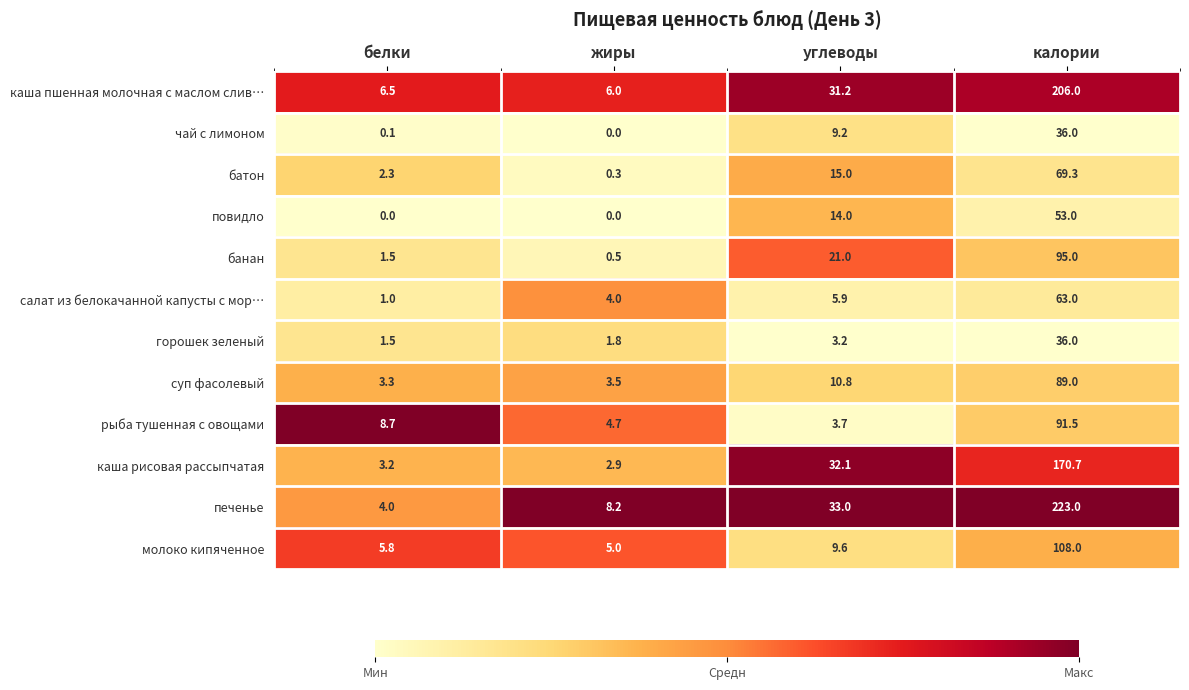

Is the value of рыба тушенная с овощами at калории greater than the value of каша рисовая рассыпчатая at белки?

Yes